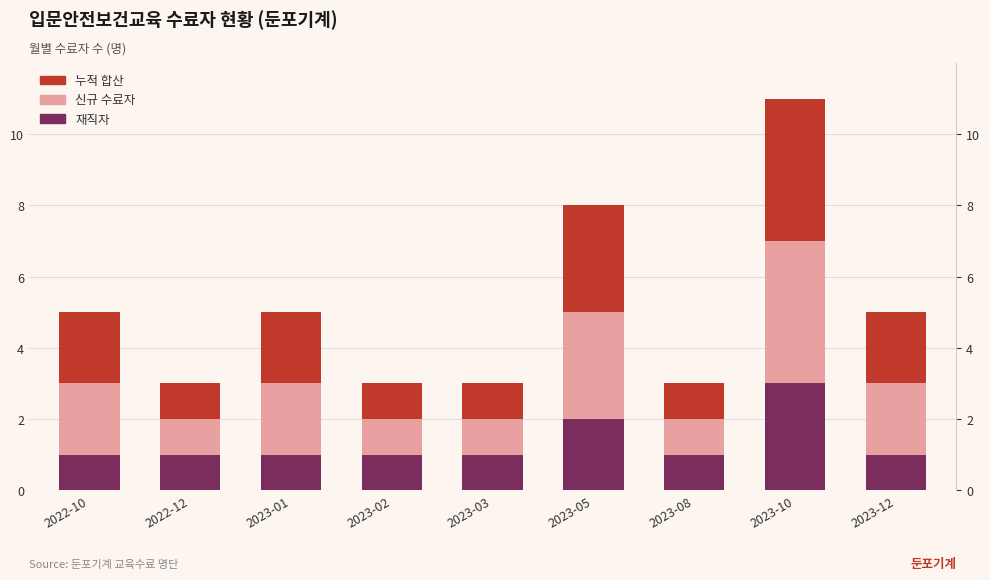

How many data points does each series have?

9